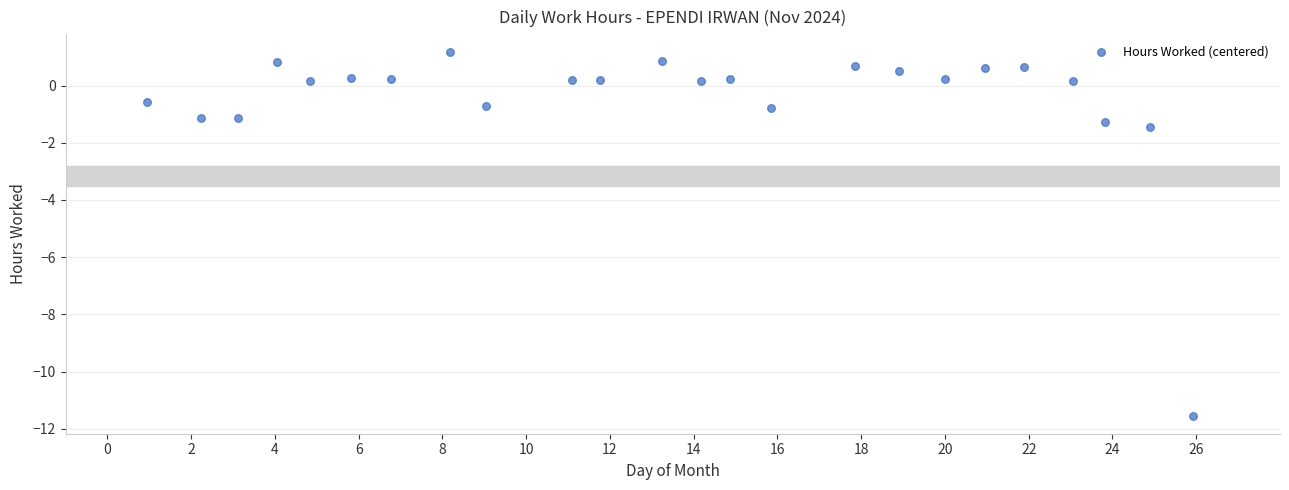

What is the range of X values (max minus min)?

25.0